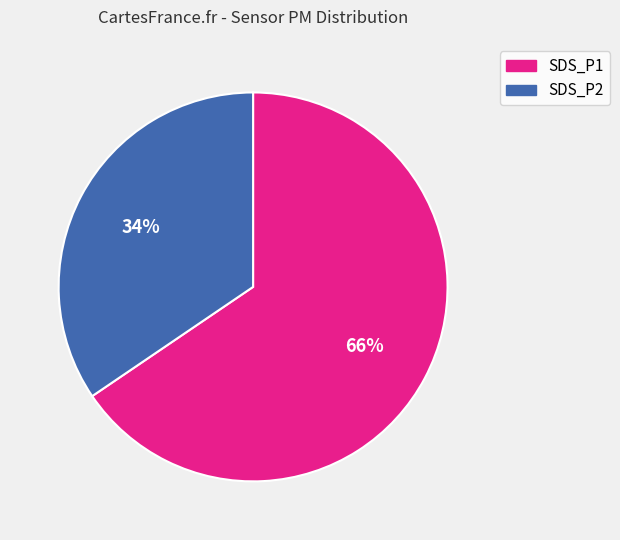

To the nearest percent, what is the average slice percentage?

50%